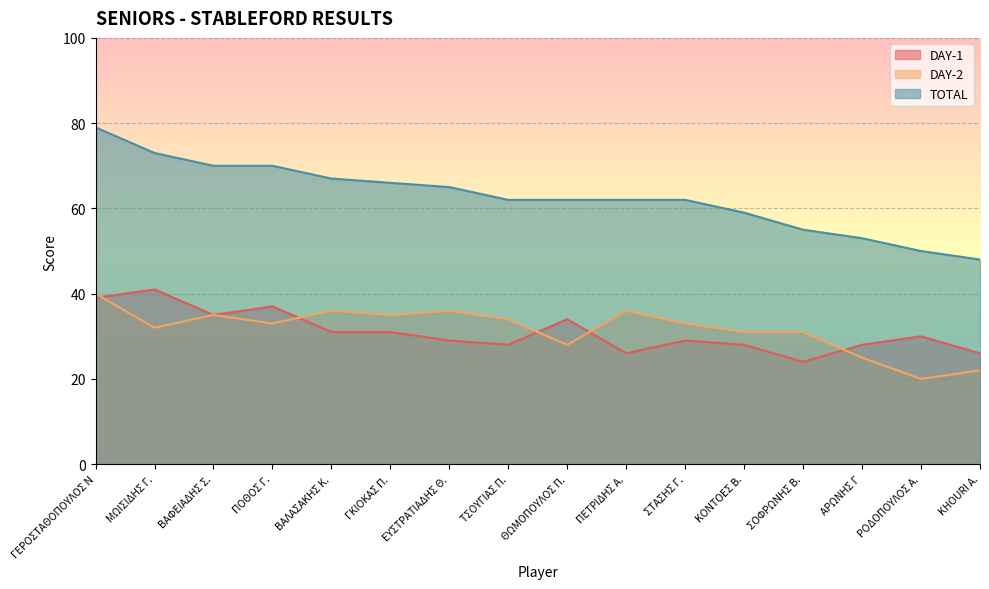

At ΒΑΦΕΙΑΔΗΣ Σ., list the series in order from largest to smallest.

TOTAL, DAY-1, DAY-2